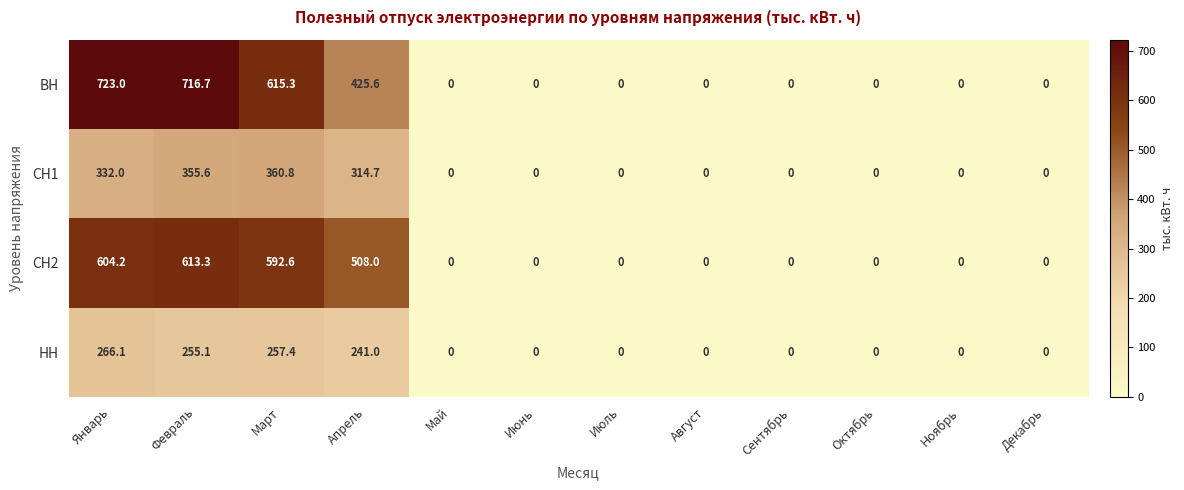

Rank the series by their maximum value, from lowest to highest.

НН, СН1, СН2, ВН